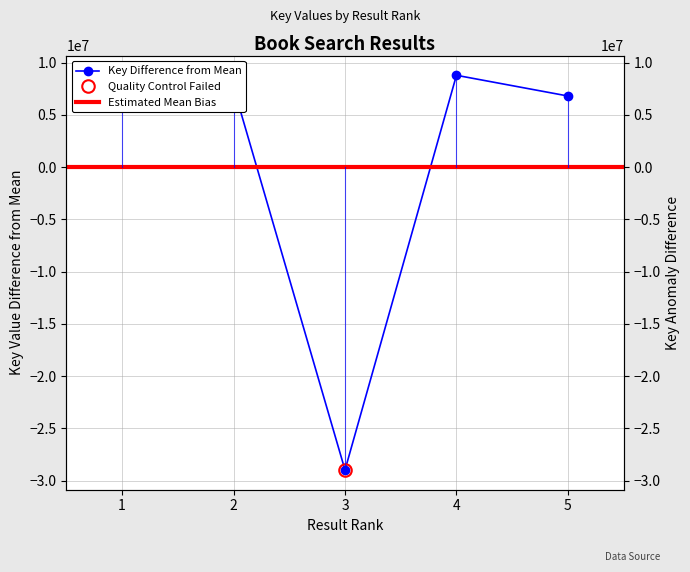

True or false: the data shows 3761739.8 at 2.

False